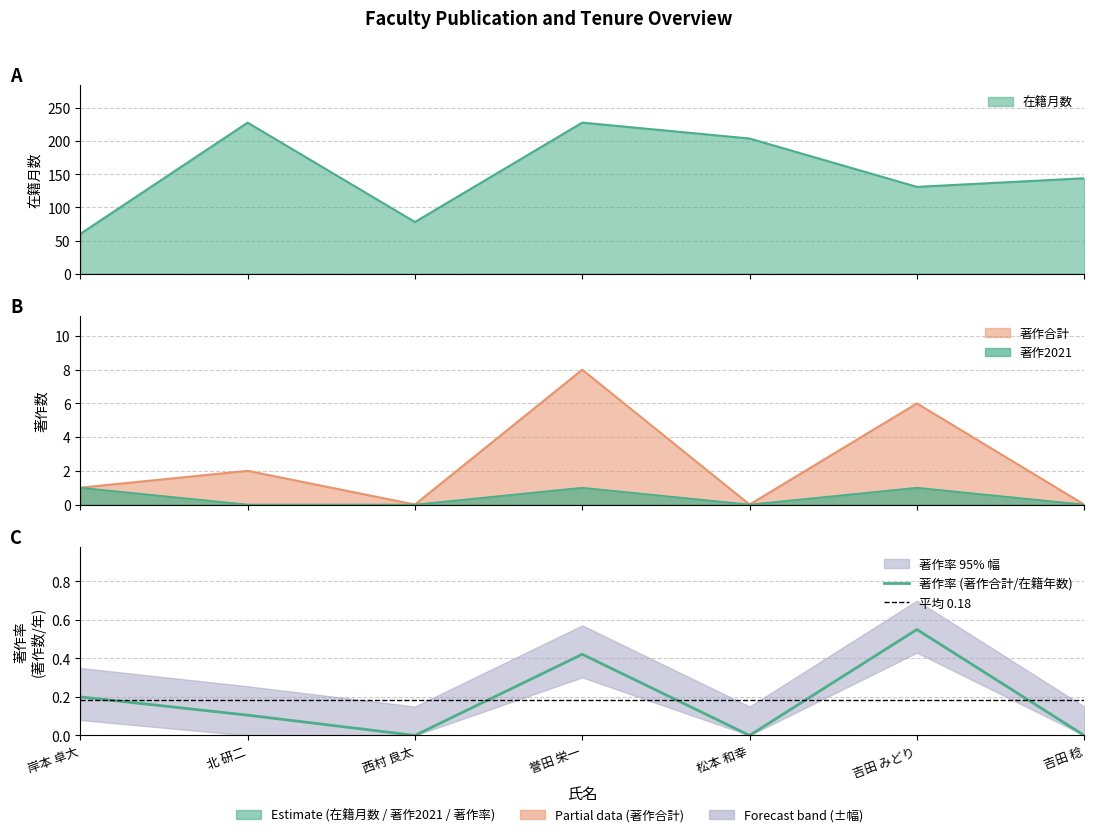

Reading right to left, extract all data points from this chart.

在籍月数: 吉田 稔=144	吉田 みどり=131	松本 和幸=204	誉田 栄一=228	西村 良太=78	北 研二=228	岸本 卓大=60
著作合計: 吉田 稔=0	吉田 みどり=6	松本 和幸=0	誉田 栄一=8	西村 良太=0	北 研二=2	岸本 卓大=1
著作2021: 吉田 稔=0	吉田 みどり=1	松本 和幸=0	誉田 栄一=1	西村 良太=0	北 研二=0	岸本 卓大=1